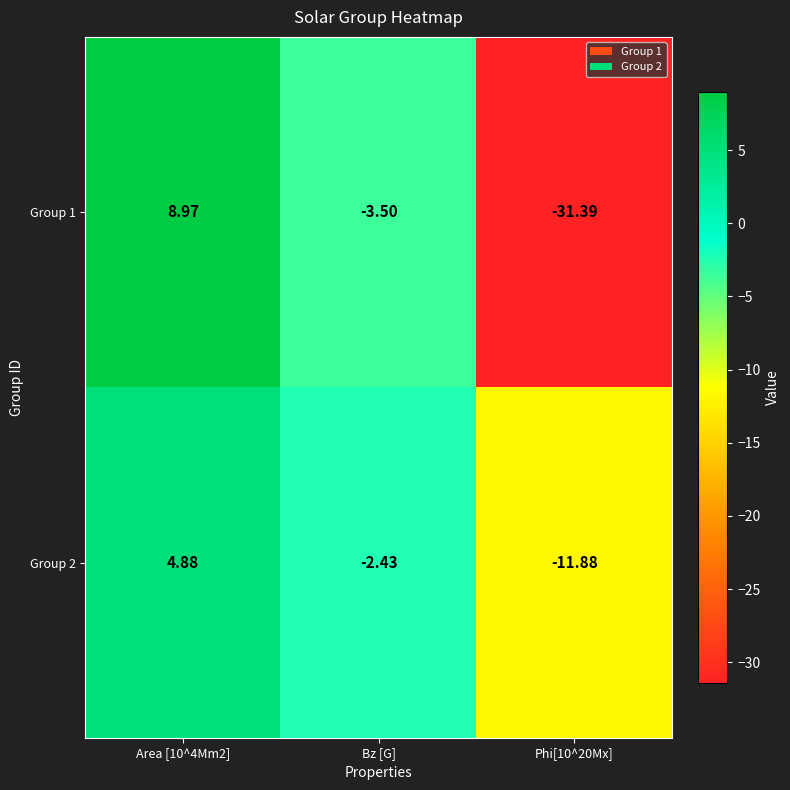

At which label is Group 2 closest to -3?

Bz [G]